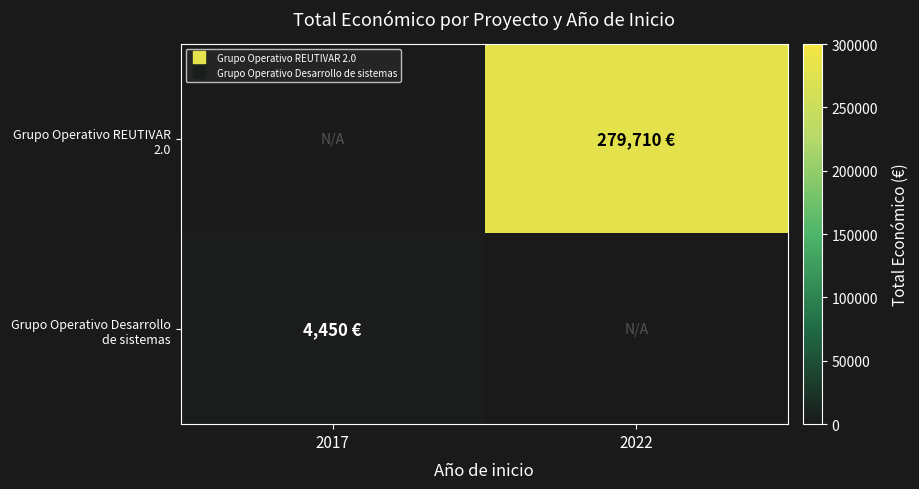

What is the approximate value of Grupo Operativo REUTIVAR 2.0 at 2022, to the nearest 50?

279700